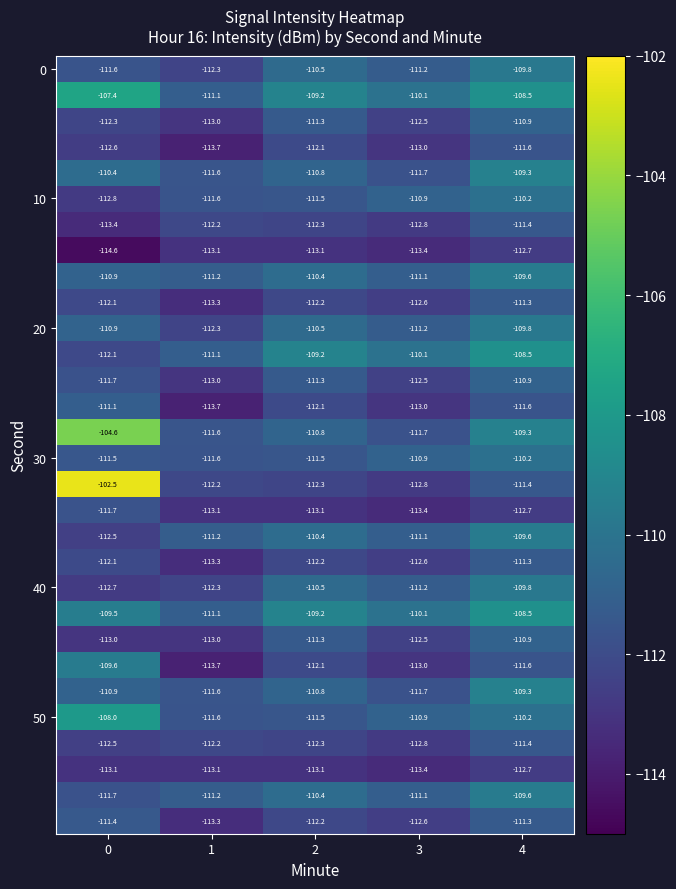

What is the total value across all series at 4?

-3315.9